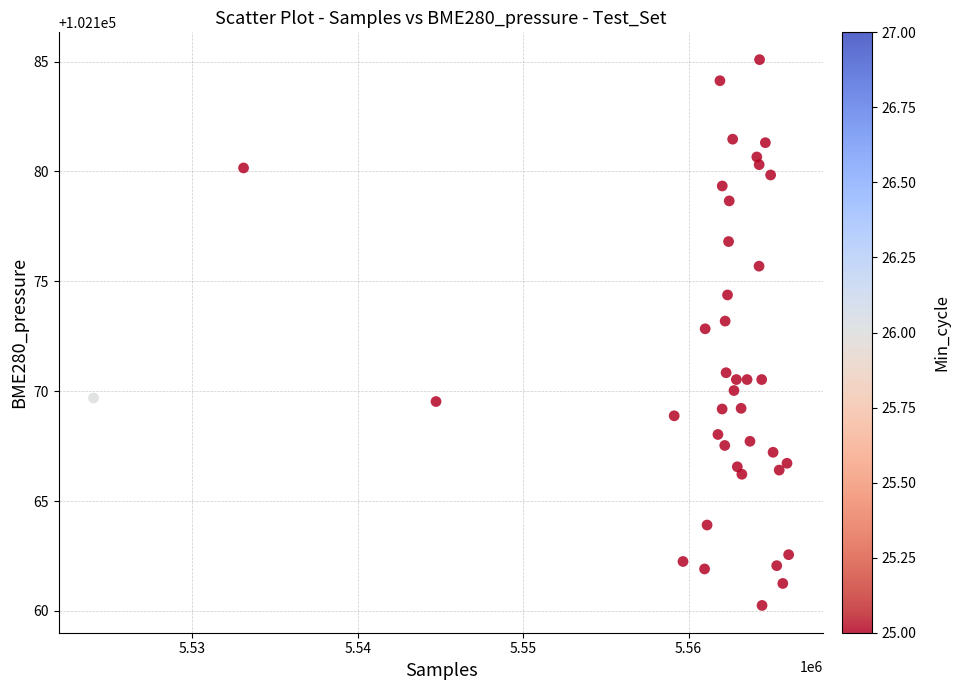

What is the range of Y values (max minus min)?

24.8